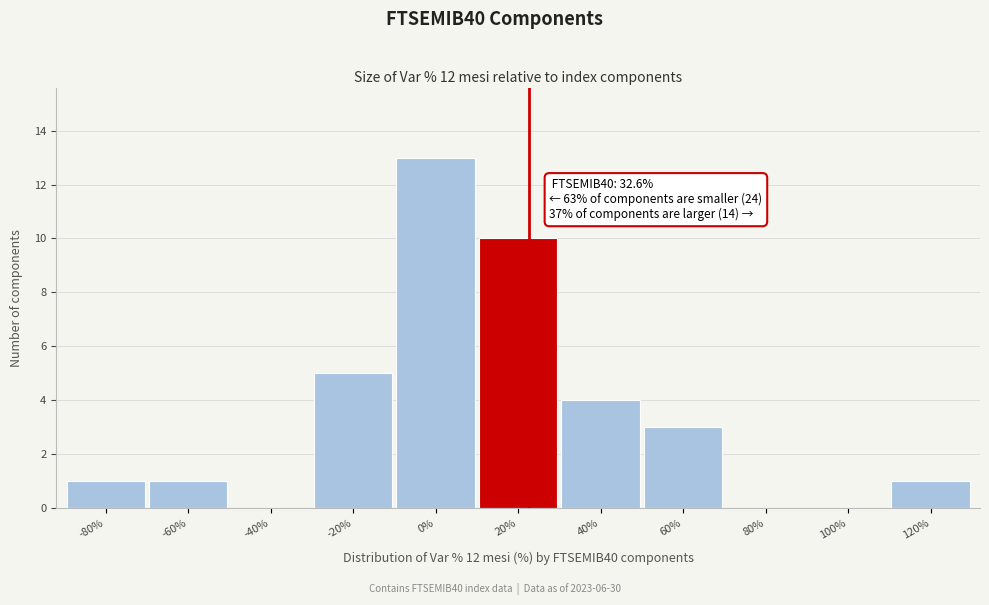

Reading left to right, extract all data points from this chart.

-80%=1	-60%=1	-40%=0	-20%=5	0%=13	20%=10	40%=4	60%=3	80%=0	100%=0	120%=1